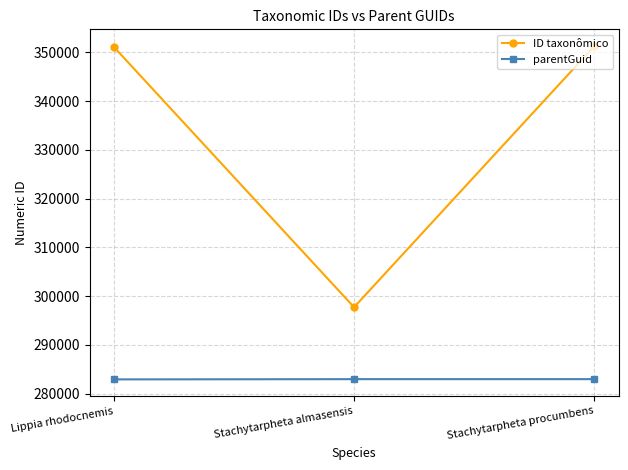

True or false: parentGuid has a value of 282976 at Stachytarpheta procumbens.

True